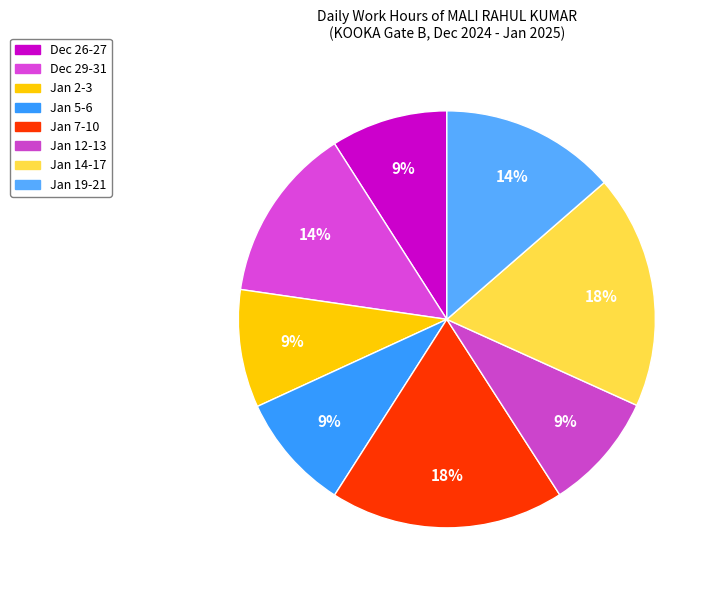

Is there any slice that represents more than half of the pie?

No